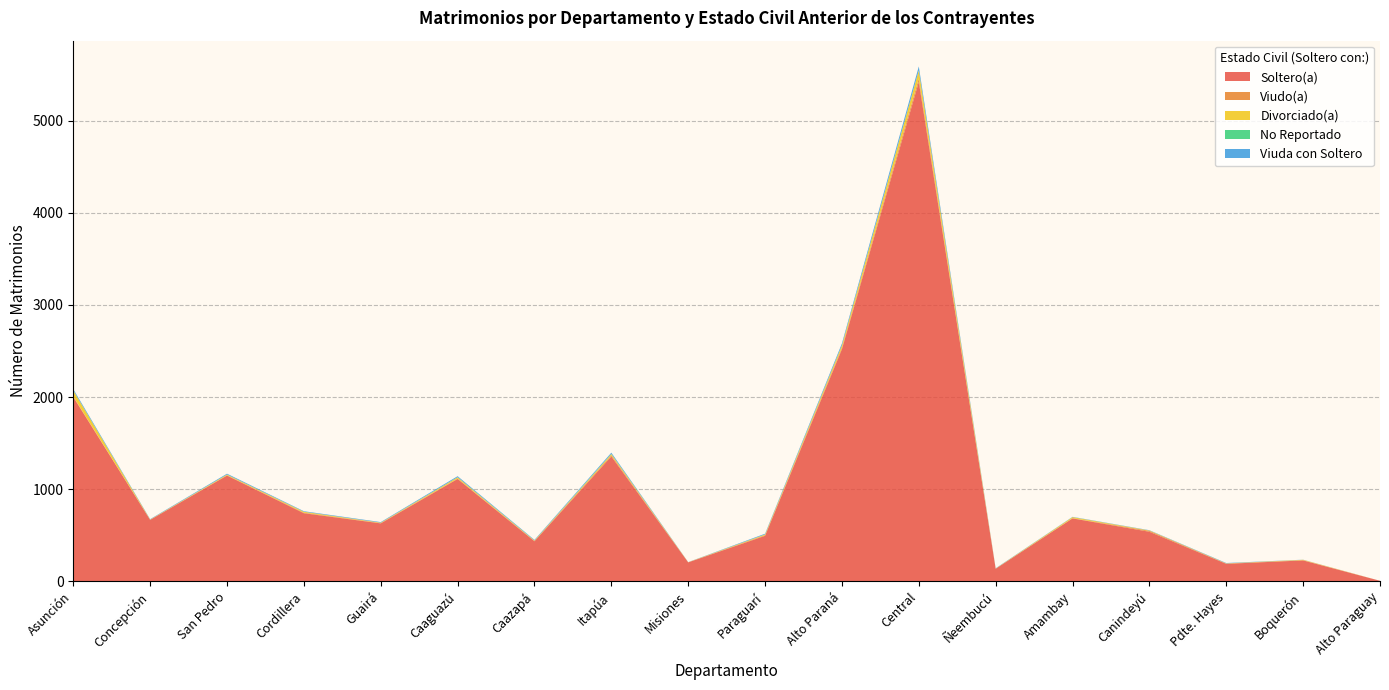

Reading left to right, what are all the values shown in this chart?

SOLTERA: Asunción=2000	Concepción=667	San Pedro=1148	Cordillera=739	Guairá=629	Caaguazú=1111	Caazapá=435	Itapúa=1355	Misiones=206	Paraguarí=494	Alto Paraná=2519	Central=5419	Ñeembucú=137	Amambay=683	Canindeyú=538	Pdte. Hayes=190	Boquerón=227	Alto Paraguay=6
VIUDA: Asunción=6	Concepción=2	San Pedro=3	Cordillera=6	Guairá=4	Caaguazú=5	Caazapá=4	Itapúa=13	Misiones=1	Paraguarí=7	Alto Paraná=16	Central=38	Ñeembucú=0	Amambay=3	Canindeyú=10	Pdte. Hayes=3	Boquerón=3	Alto Paraguay=0
DIVORCIADA: Asunción=64	Concepción=2	San Pedro=8	Cordillera=10	Guairá=4	Caaguazú=13	Caazapá=4	Itapúa=13	Misiones=1	Paraguarí=8	Alto Paraná=27	Central=86	Ñeembucú=2	Amambay=11	Canindeyú=4	Pdte. Hayes=2	Boquerón=4	Alto Paraguay=0
NO REPORTADO: Asunción=2	Concepción=0	San Pedro=0	Cordillera=0	Guairá=0	Caaguazú=1	Caazapá=1	Itapúa=2	Misiones=0	Paraguarí=0	Alto Paraná=0	Central=1	Ñeembucú=0	Amambay=0	Canindeyú=0	Pdte. Hayes=0	Boquerón=0	Alto Paraguay=0
VIUDA_2: Asunción=14	Concepción=4	San Pedro=9	Cordillera=6	Guairá=6	Caaguazú=11	Caazapá=6	Itapúa=13	Misiones=1	Paraguarí=8	Alto Paraná=20	Central=43	Ñeembucú=3	Amambay=3	Canindeyú=3	Pdte. Hayes=4	Boquerón=1	Alto Paraguay=0